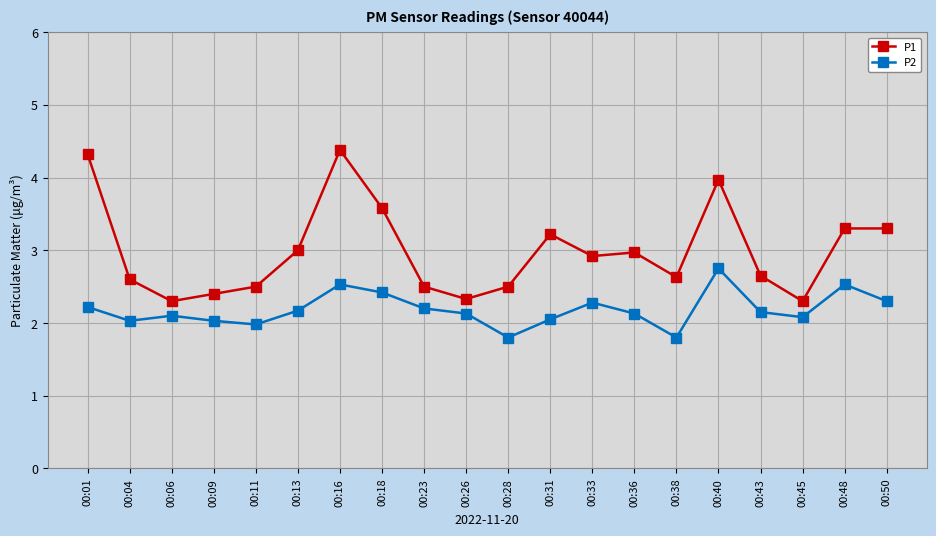

True or false: P2 and P1 intersect in this chart.

False